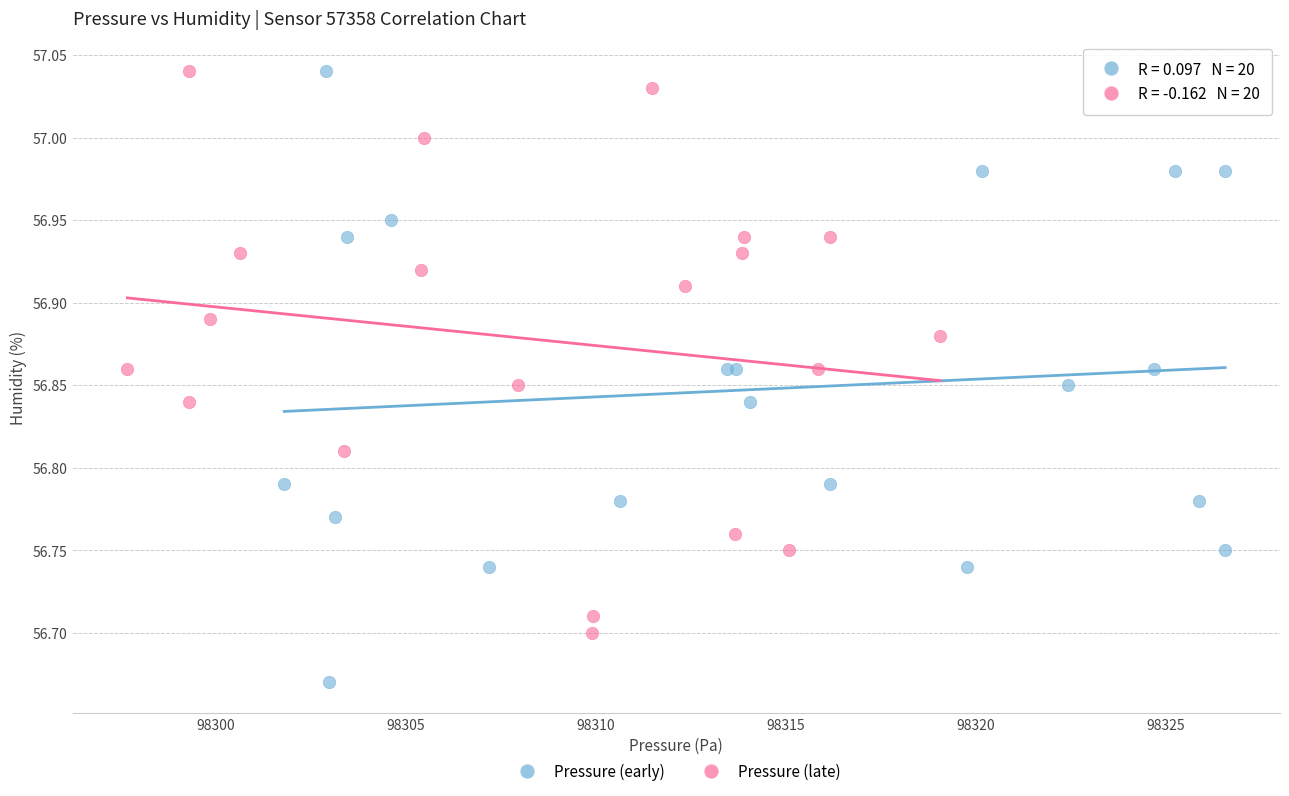

Which series has the widest spread of Y values?

Pressure (early)